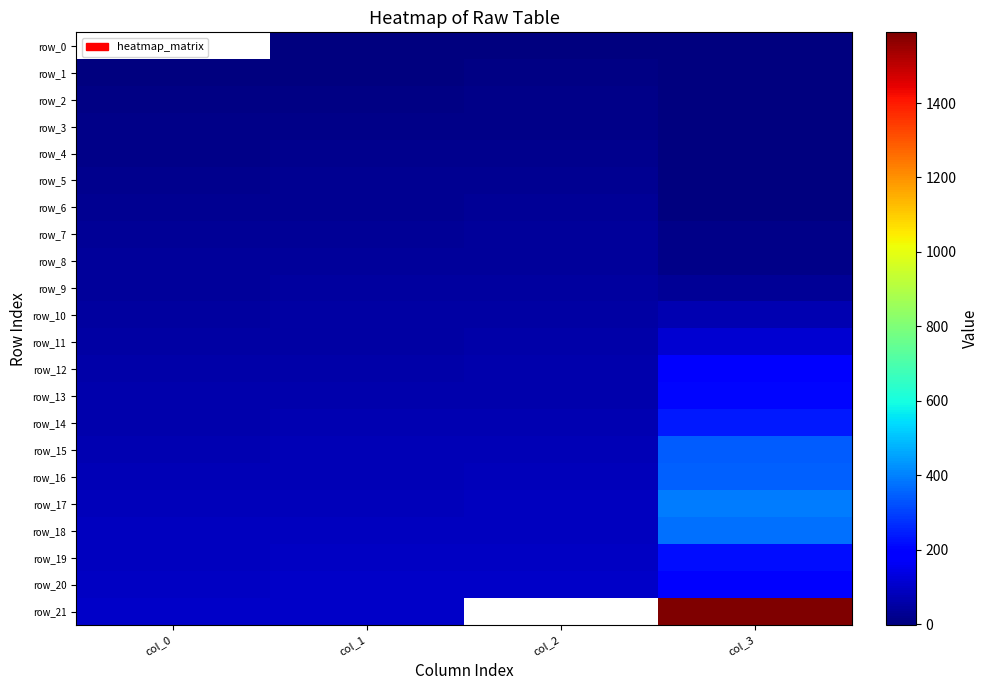

How many values in row_5 are above zero?

3